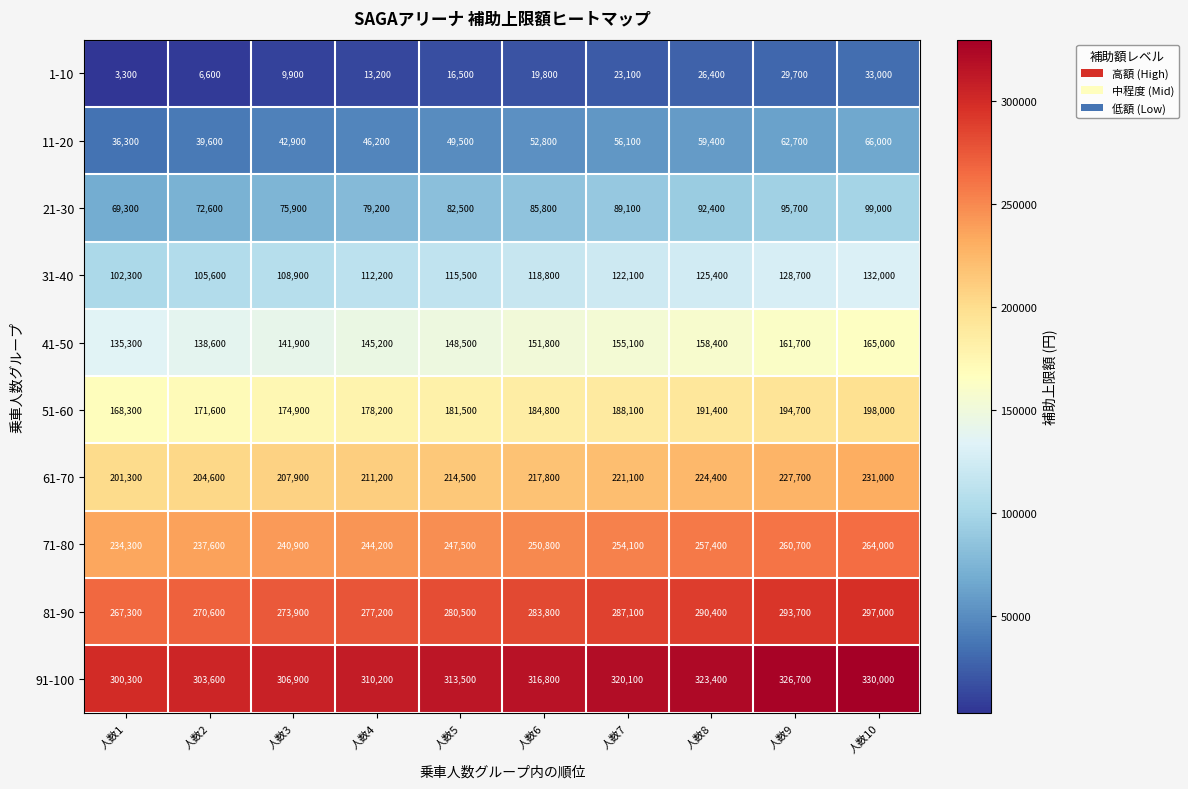

Count the 1-10 values in the range 9900 to 26400.

6